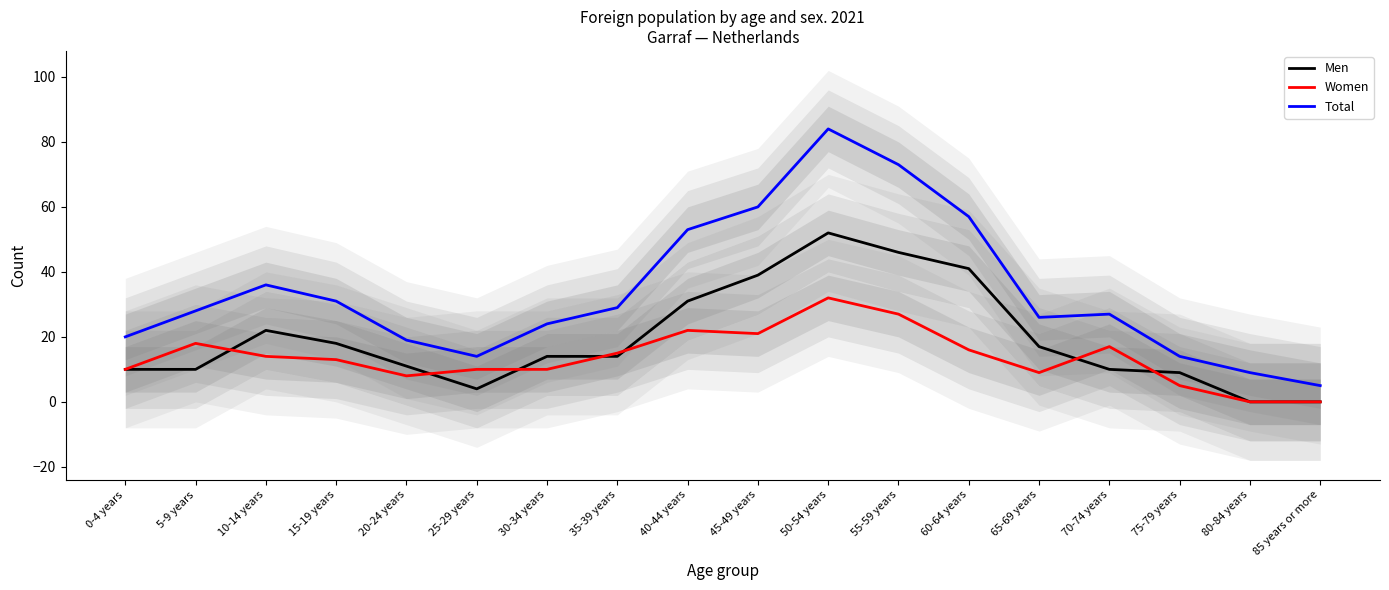

Reading left to right, what are all the values shown in this chart?

Men: 10	10	22	18	11	4	14	14	31	39	52	46	41	17	10	9	0	0
Women: 10	18	14	13	8	10	10	15	22	21	32	27	16	9	17	5	0	0
Total: 20	28	36	31	19	14	24	29	53	60	84	73	57	26	27	14	9	5